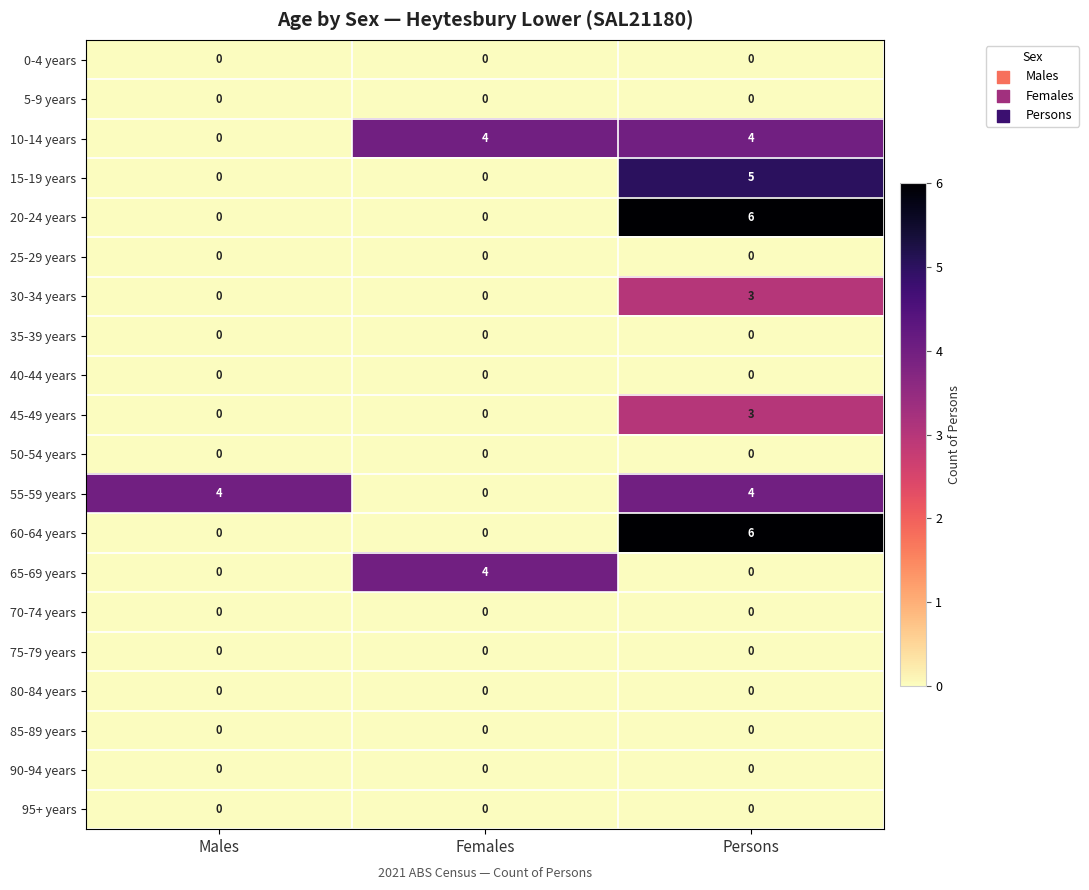

How many data points does each series have?

3